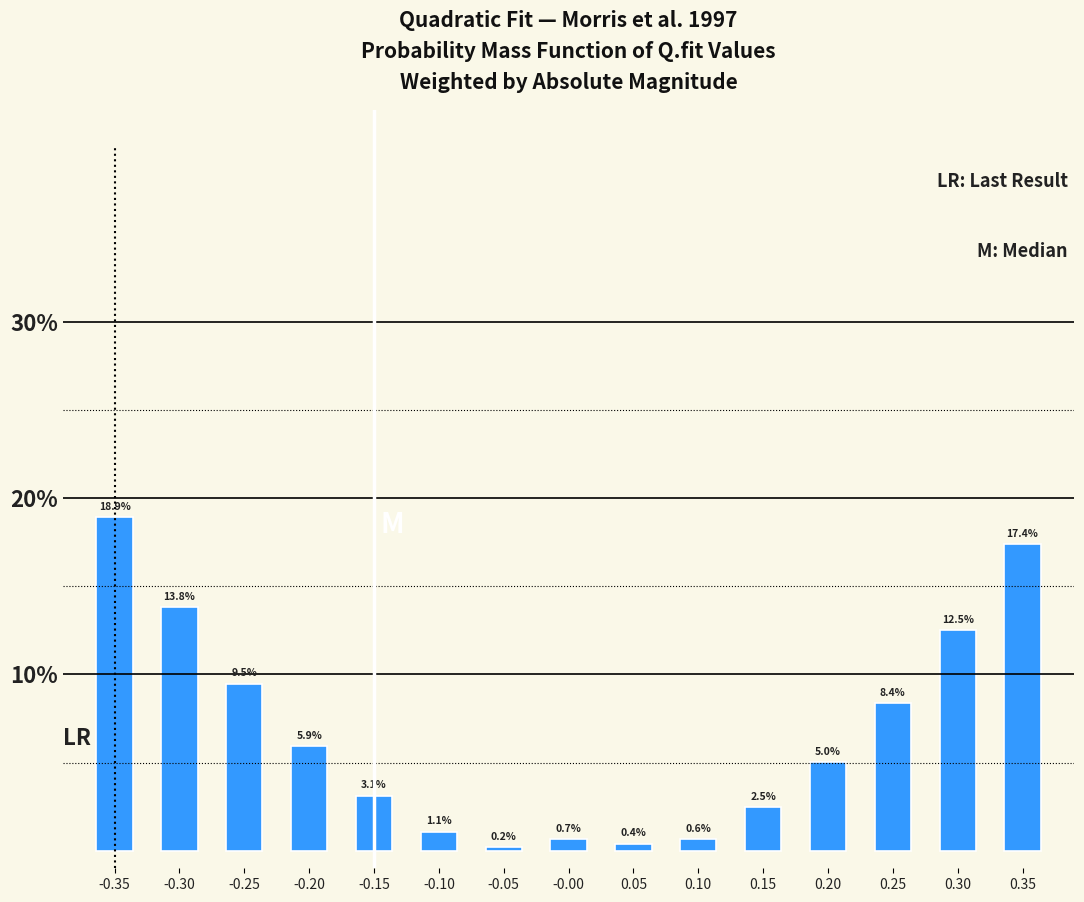

Reading right to left, extract all data points from this chart.

17.4	12.5	8.4	5.0	2.5	0.6	0.4	0.7	0.2	1.1	3.1	5.9	9.5	13.8	18.9